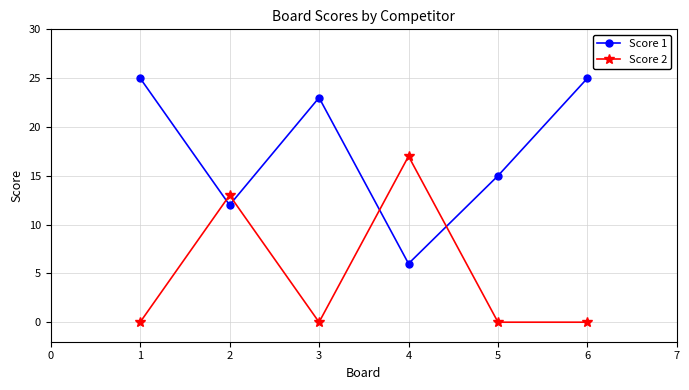

What is the sum of all Score 1 values?

106